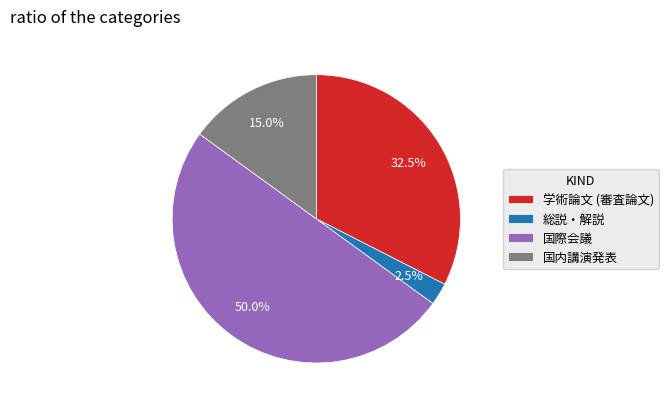

True or false: 国際会議 accounts for 50% of the total.

True